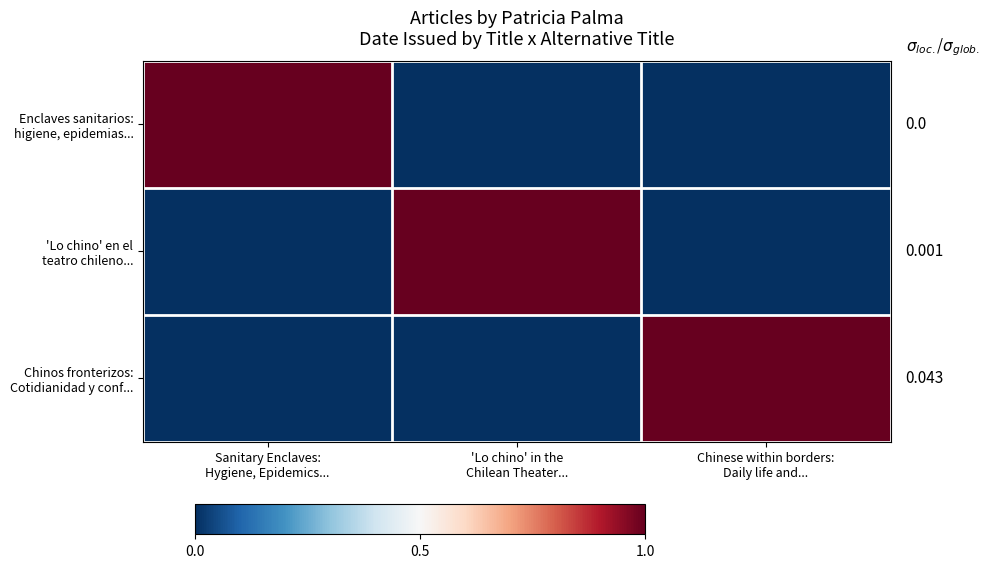

Which series has the largest total across all categories?

'Lo chino' en el teatro chileno...